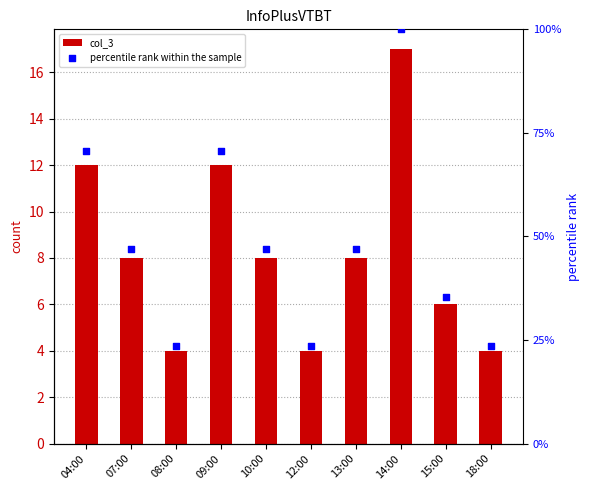

Which series reaches the minimum Y coordinate?

col_3